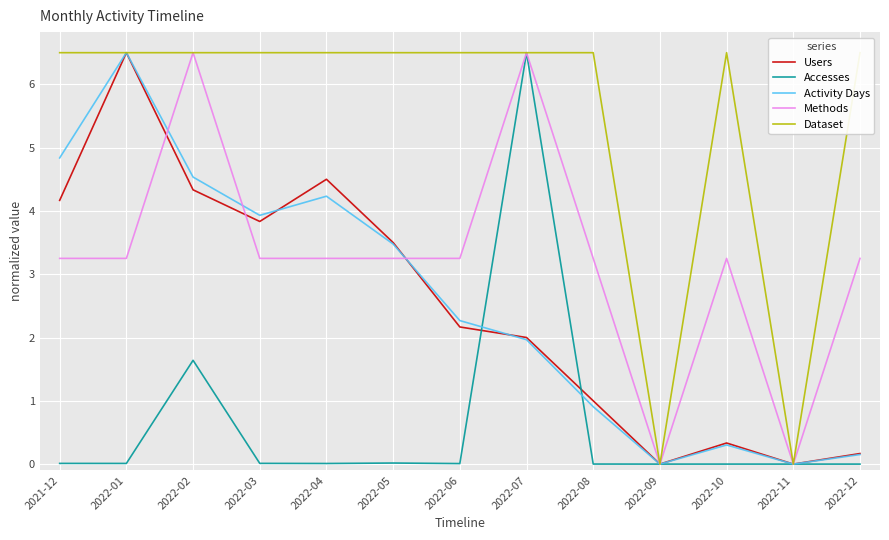

At which category does Activity Days reach its first local valley?

2022-03